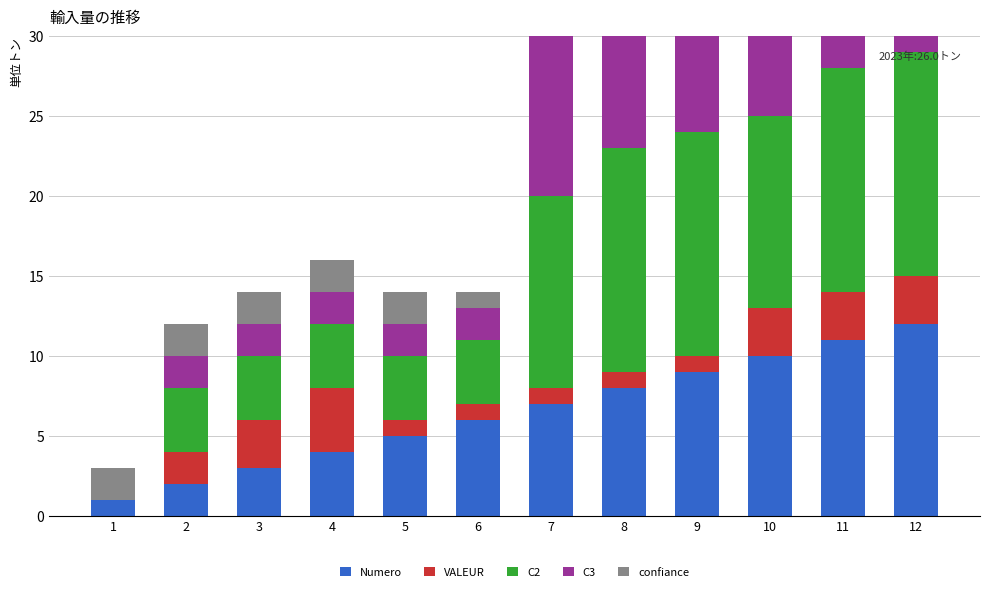

What is the sum of the confiance values at 9 and 1?

3